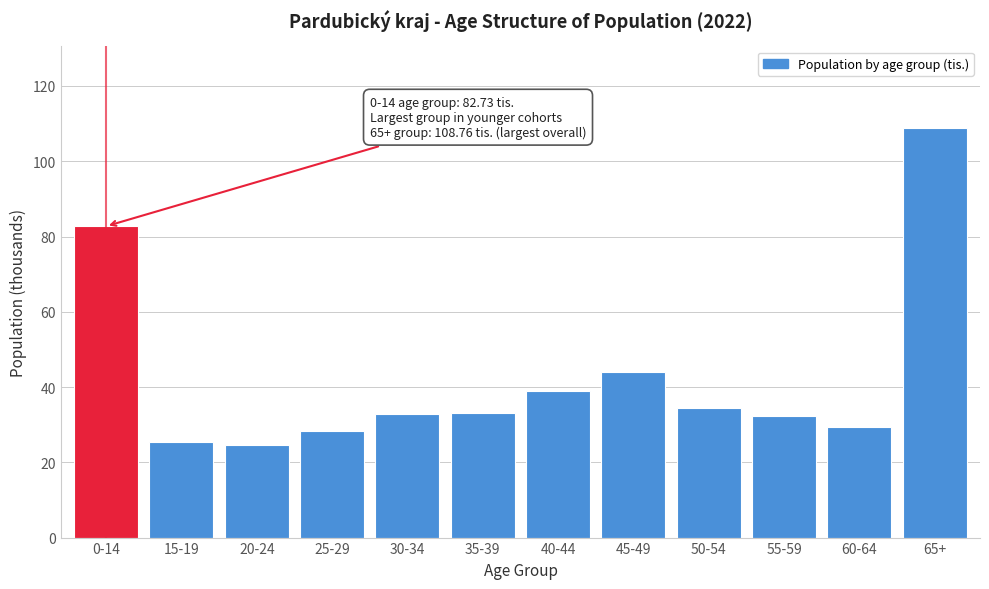

What is the difference between the values at 60-64 and 0-14?

53.3